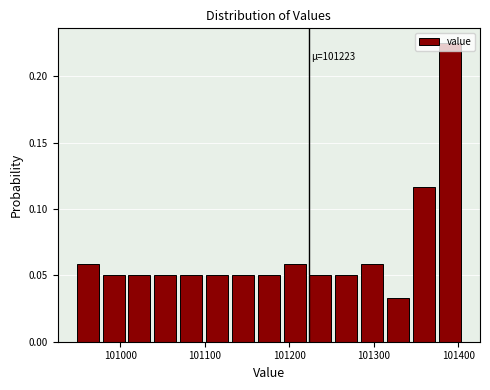

Around what value on the x-axis is the tallest bar? Give the approximate position of its centre, as read against the axis.

101390